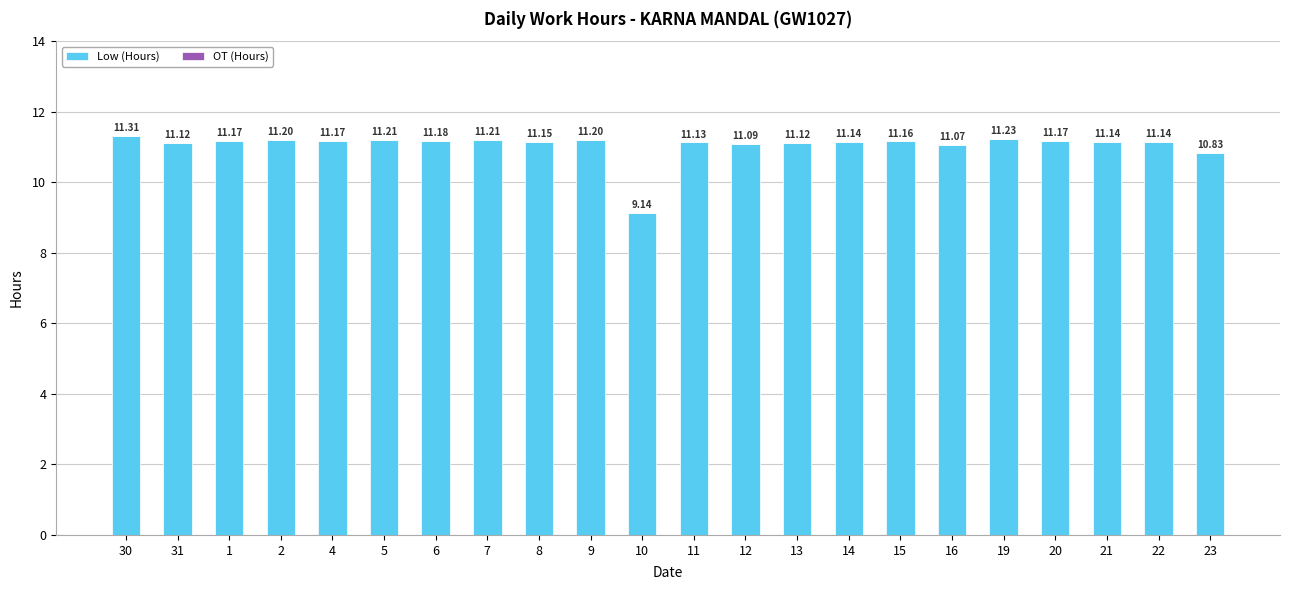

What is the sum of all values?

243.3